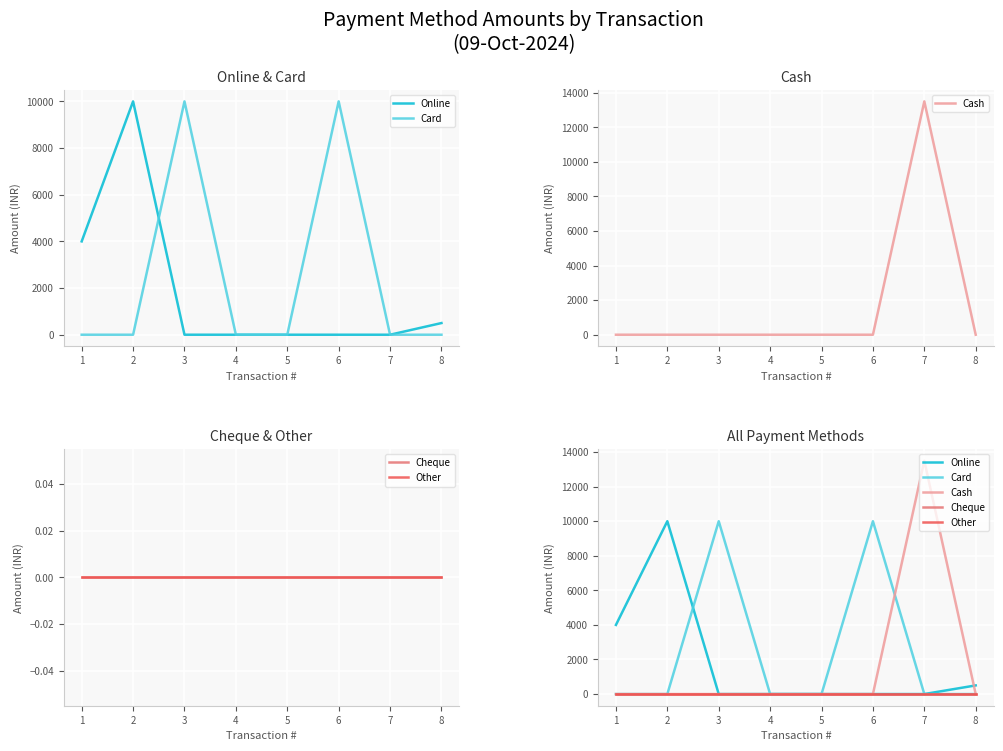

True or false: Other and Cash intersect in this chart.

False